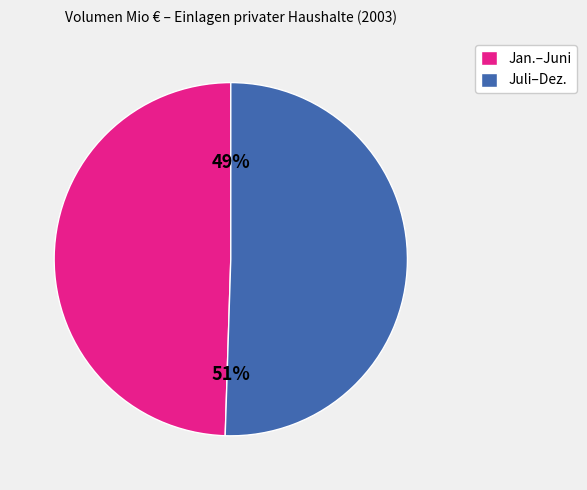

How many slices are in this pie chart?

2